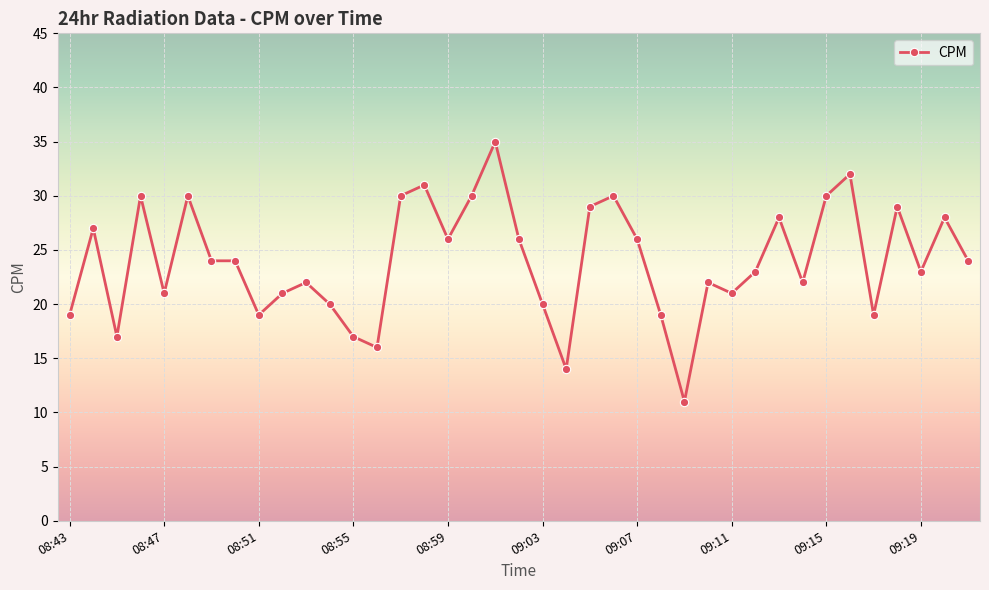

What is the difference between the second highest and second lowest values?

18